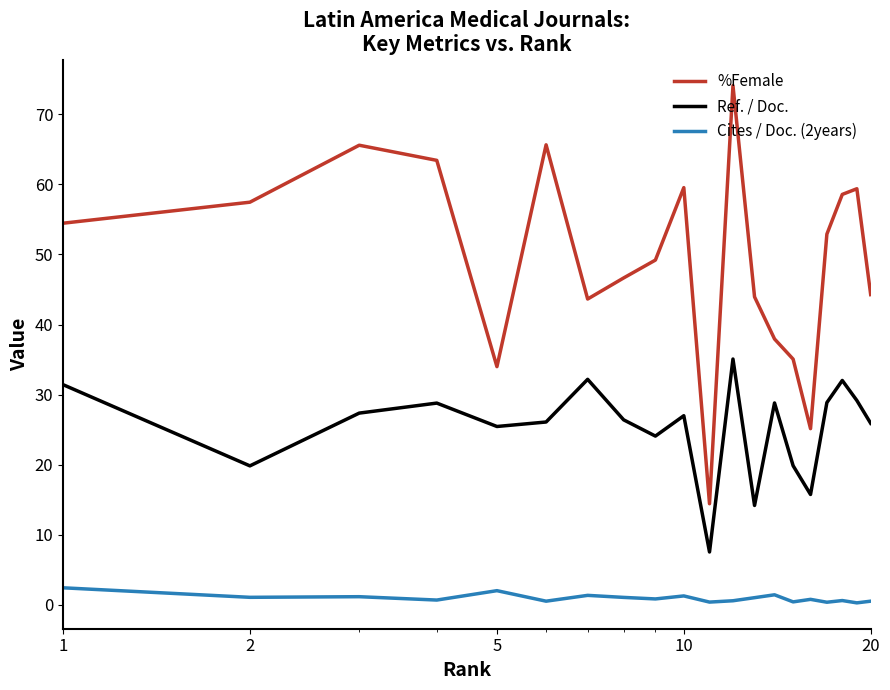

Which series has the largest range (max minus min)?

%Female